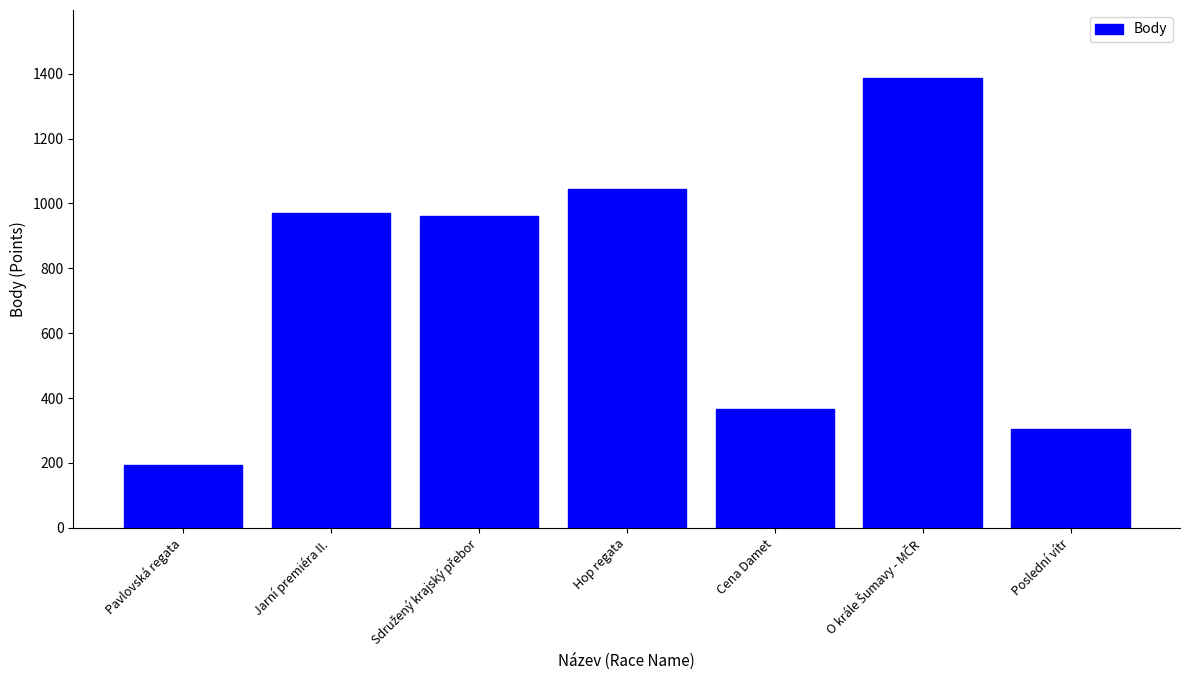

The chart shows a value of 1043 at Hop regata. True or false?

True